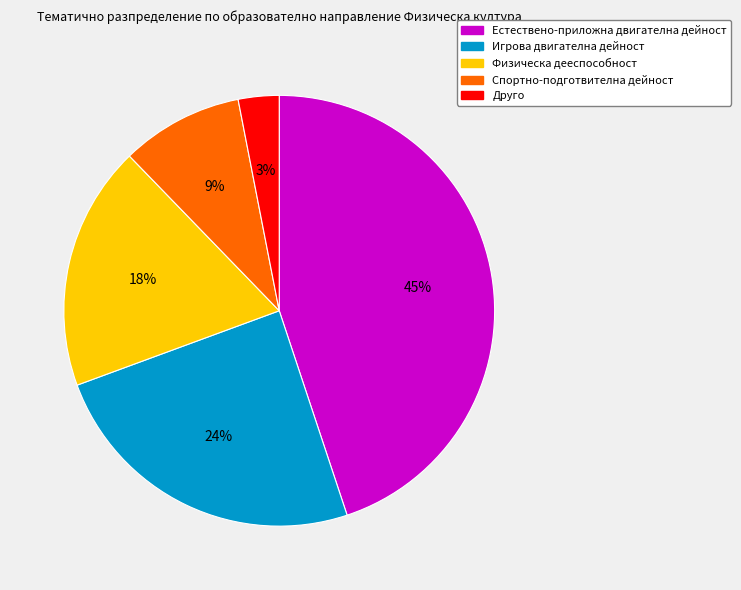

Is there a majority slice in this chart?

No